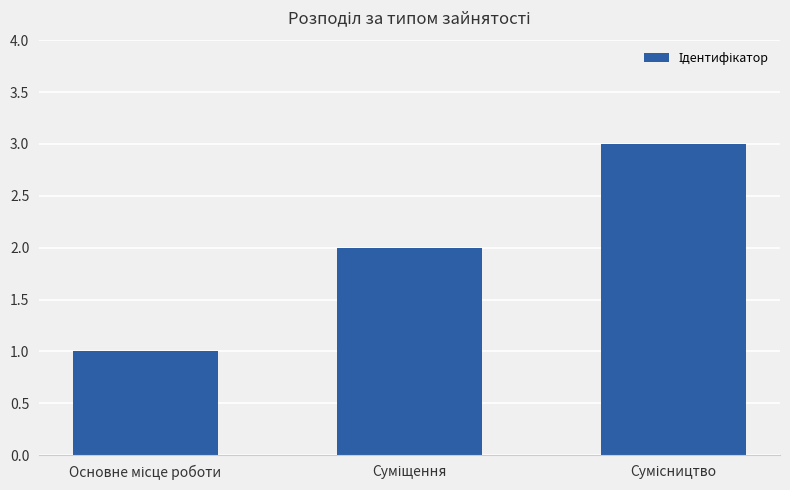

Reading left to right, extract all data points from this chart.

1	2	3